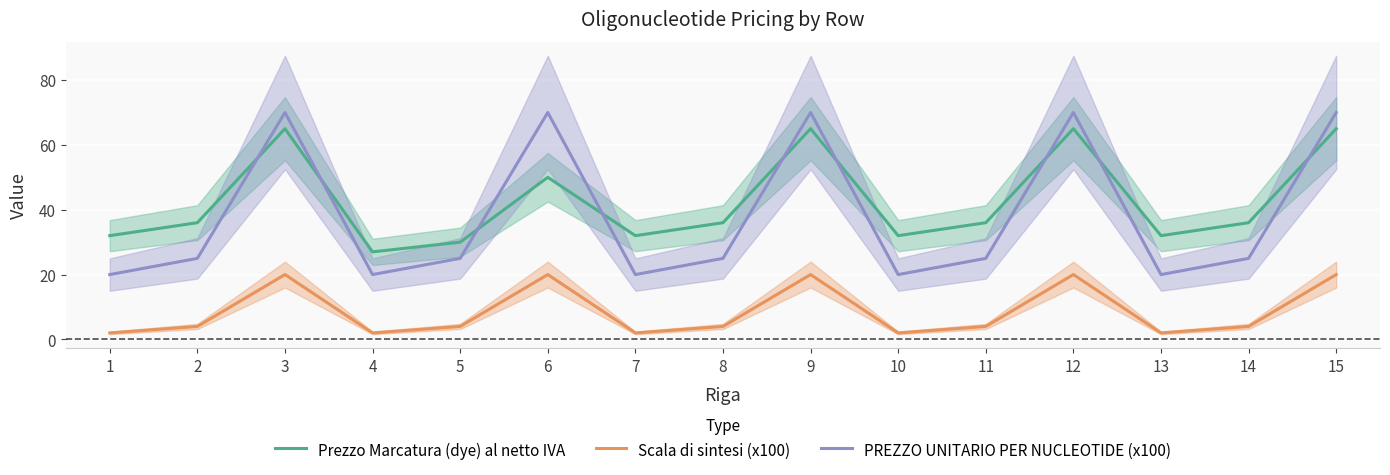

Rank the categories by Prezzo Marcatura (dye) al netto IVA value from lowest to highest.

4, 5, 1, 7, 10, 13, 2, 8, 11, 14, 6, 3, 9, 12, 15